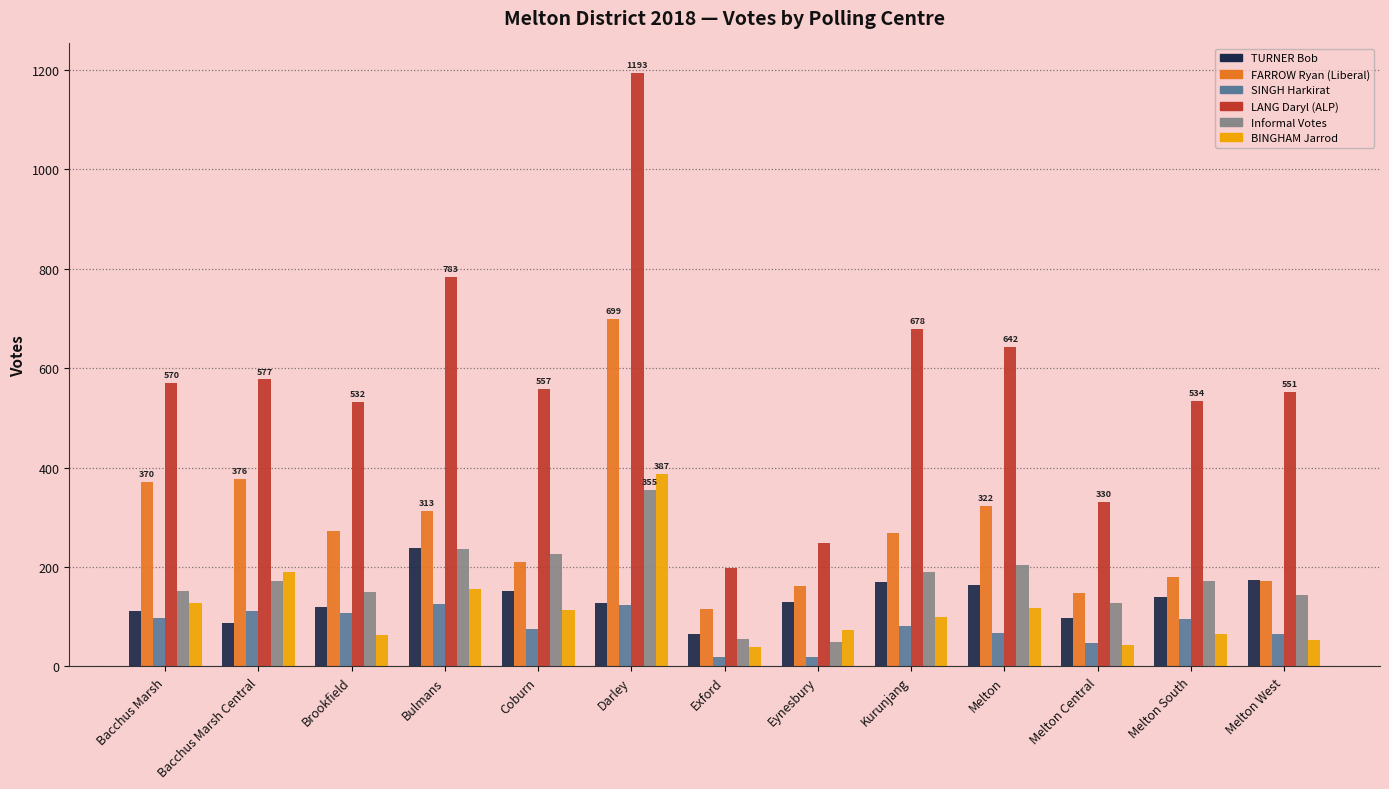

Rank the series at Bacchus Marsh from lowest to highest value.

SINGH Harkirat, TURNER Bob, BINGHAM Jarrod, Informal Votes, FARROW Ryan (Liberal), LANG Daryl (ALP)